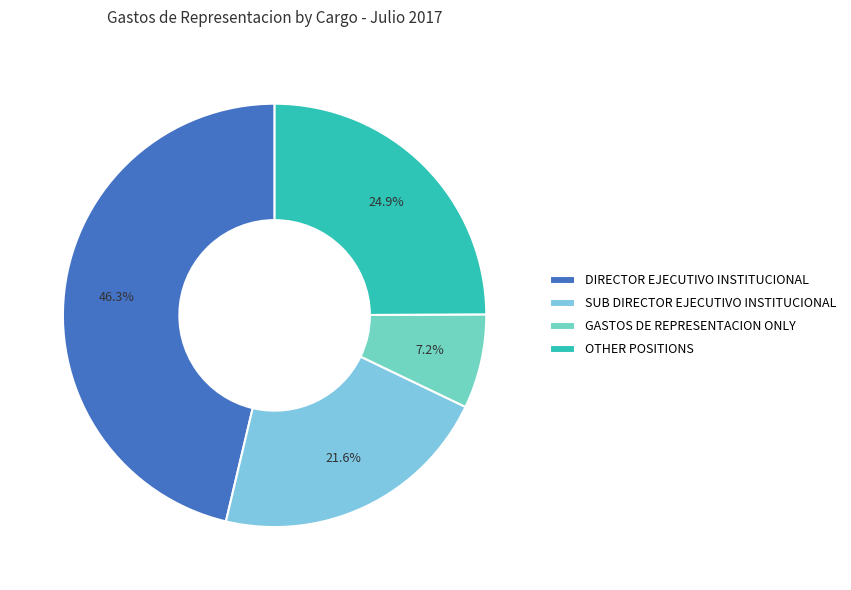

Does any single category account for the majority?

No